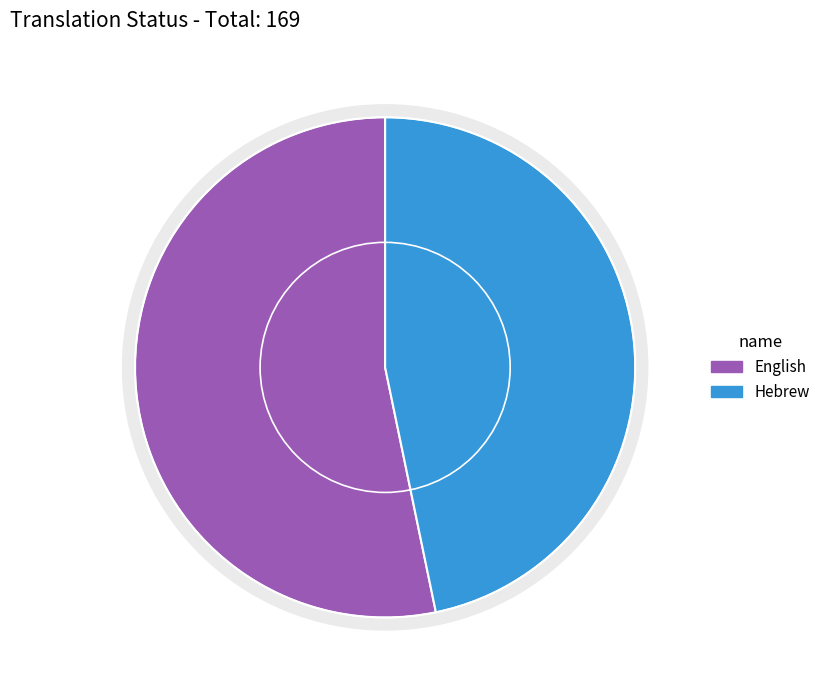

Count the number of slices in the pie.

2